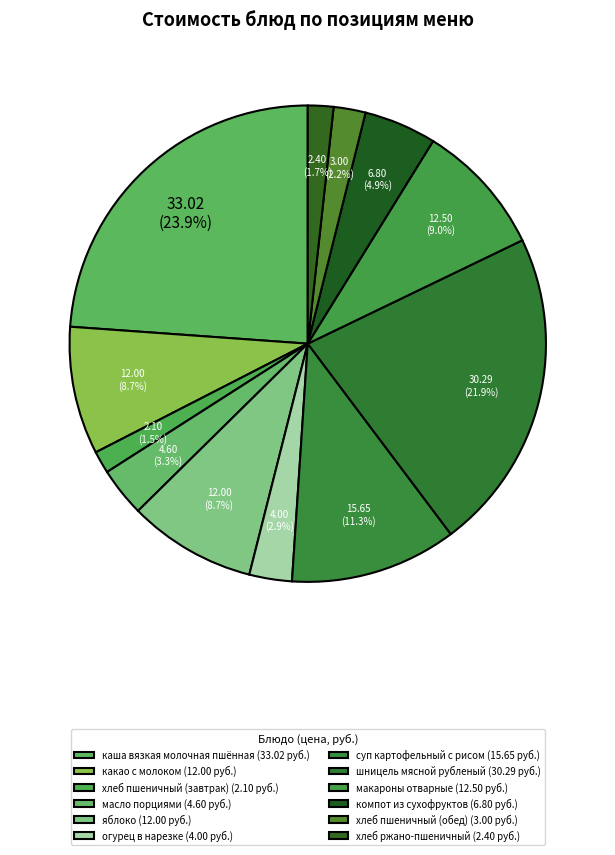

How many segments does this pie chart have?

12